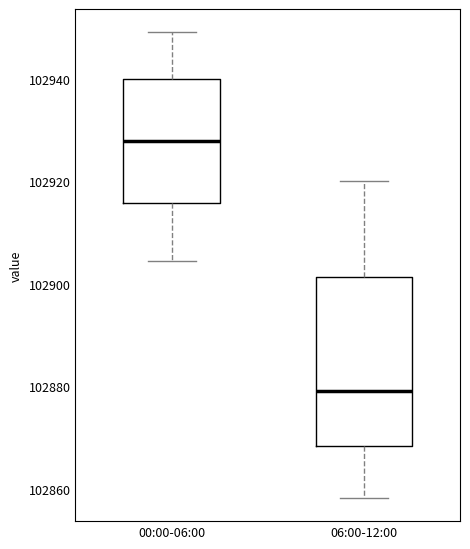

Which box's median line is the highest?

00:00-06:00